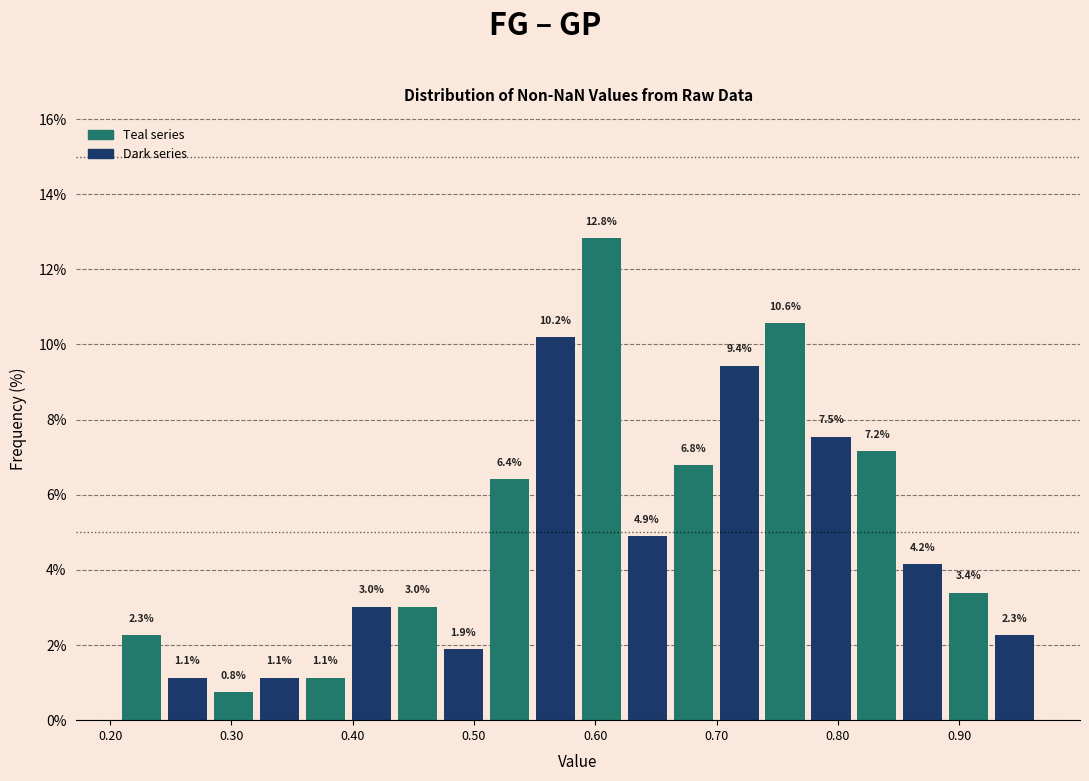

Around what value on the x-axis is the tallest bar? Give the approximate position of its centre, as read against the axis.

0.60